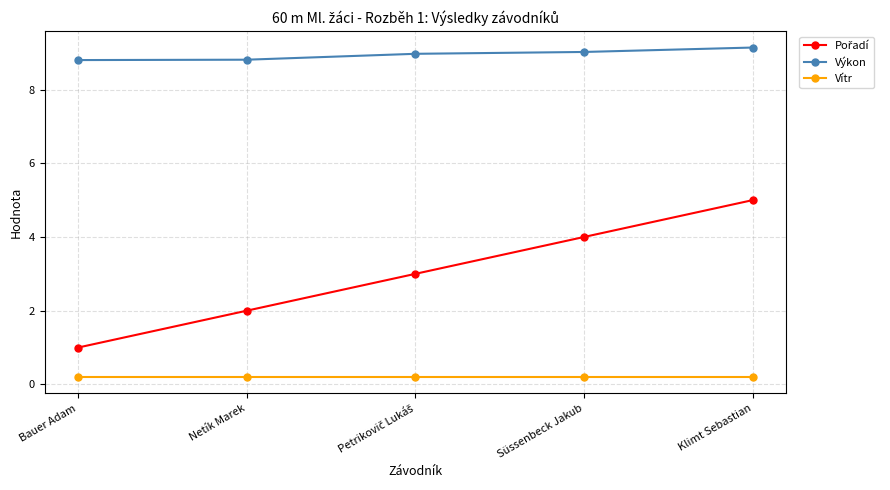

What is the value of the Výkon point at the 4th from the left?

9.0